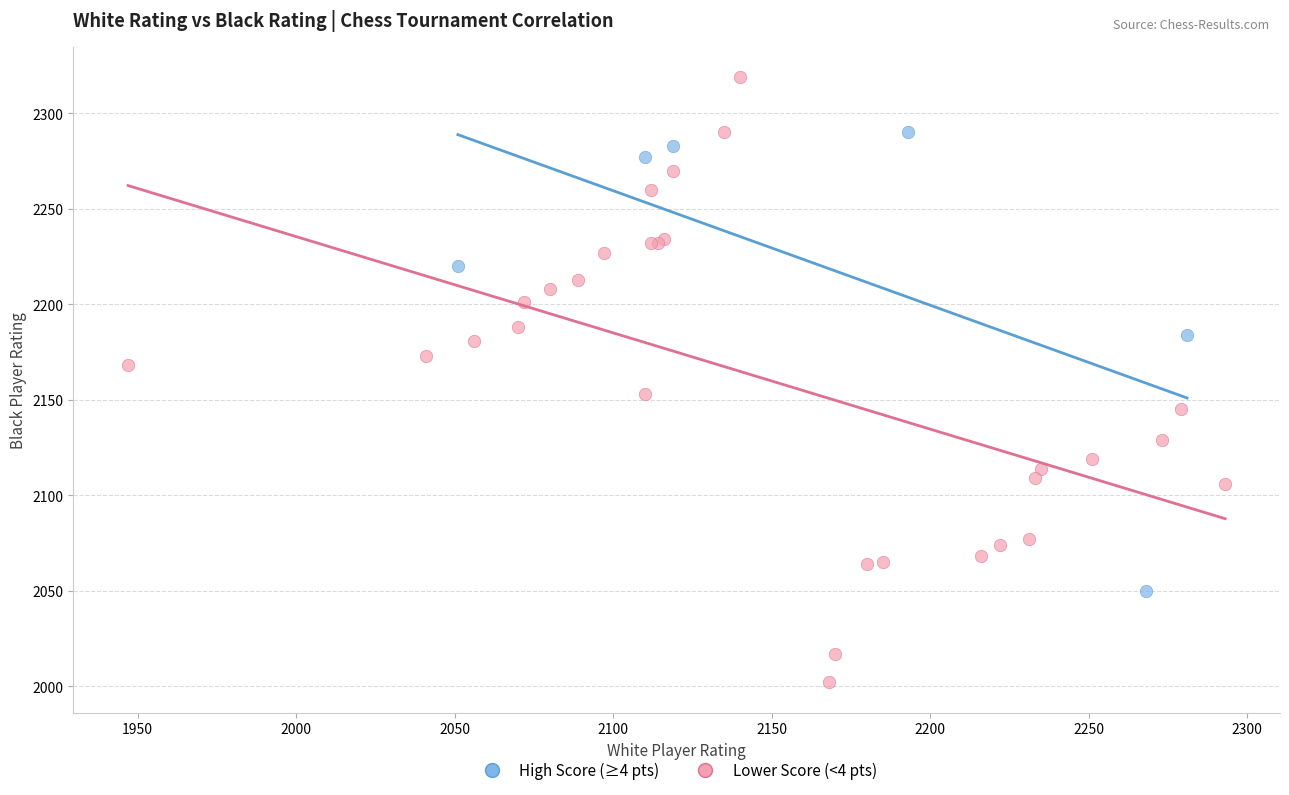

Which series contains the highest Y value?

Lower Score (<4 pts)